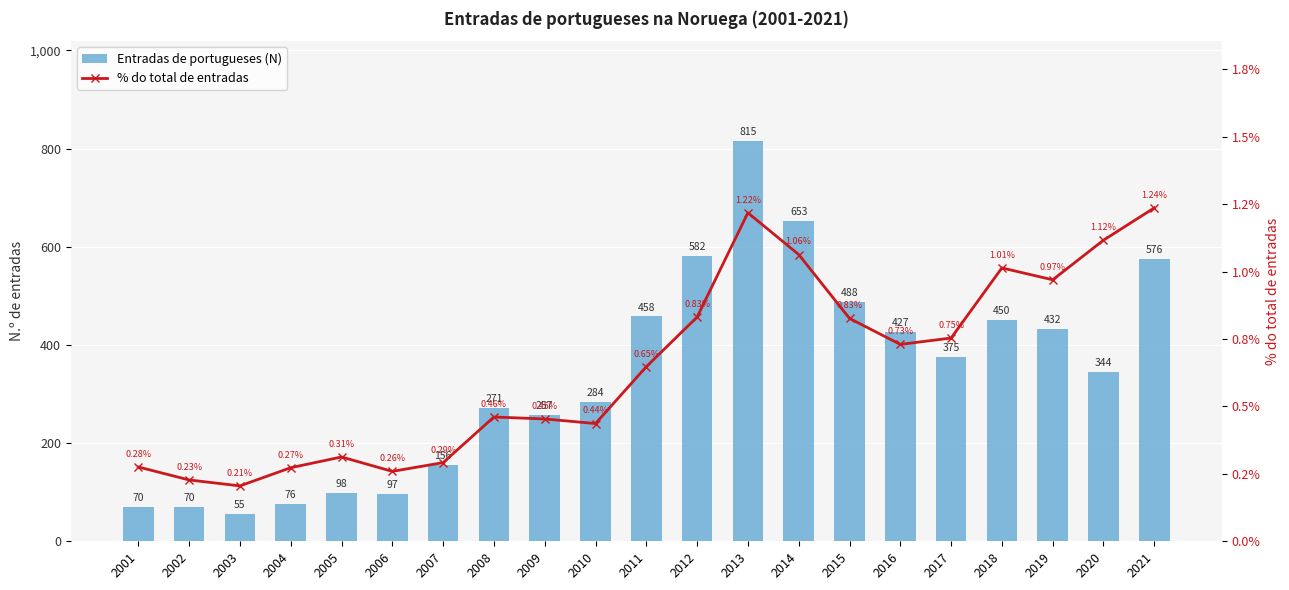

Which series changed the most between 2003 and 2017?

Entradas de portugueses (N)